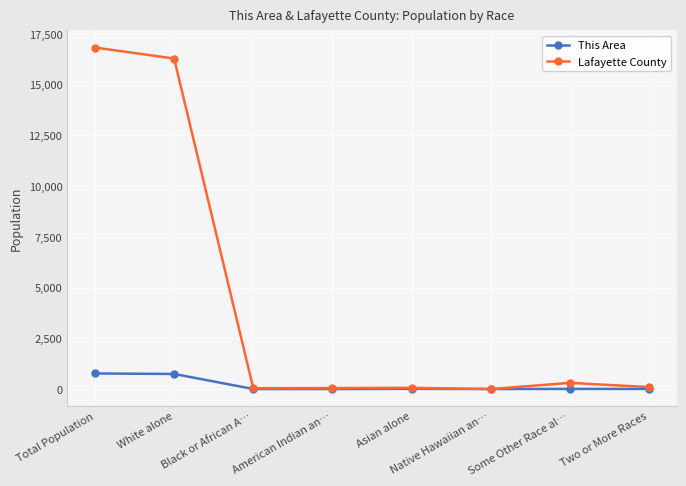

What is the spread (max minus min) of values at Total Population?

16069